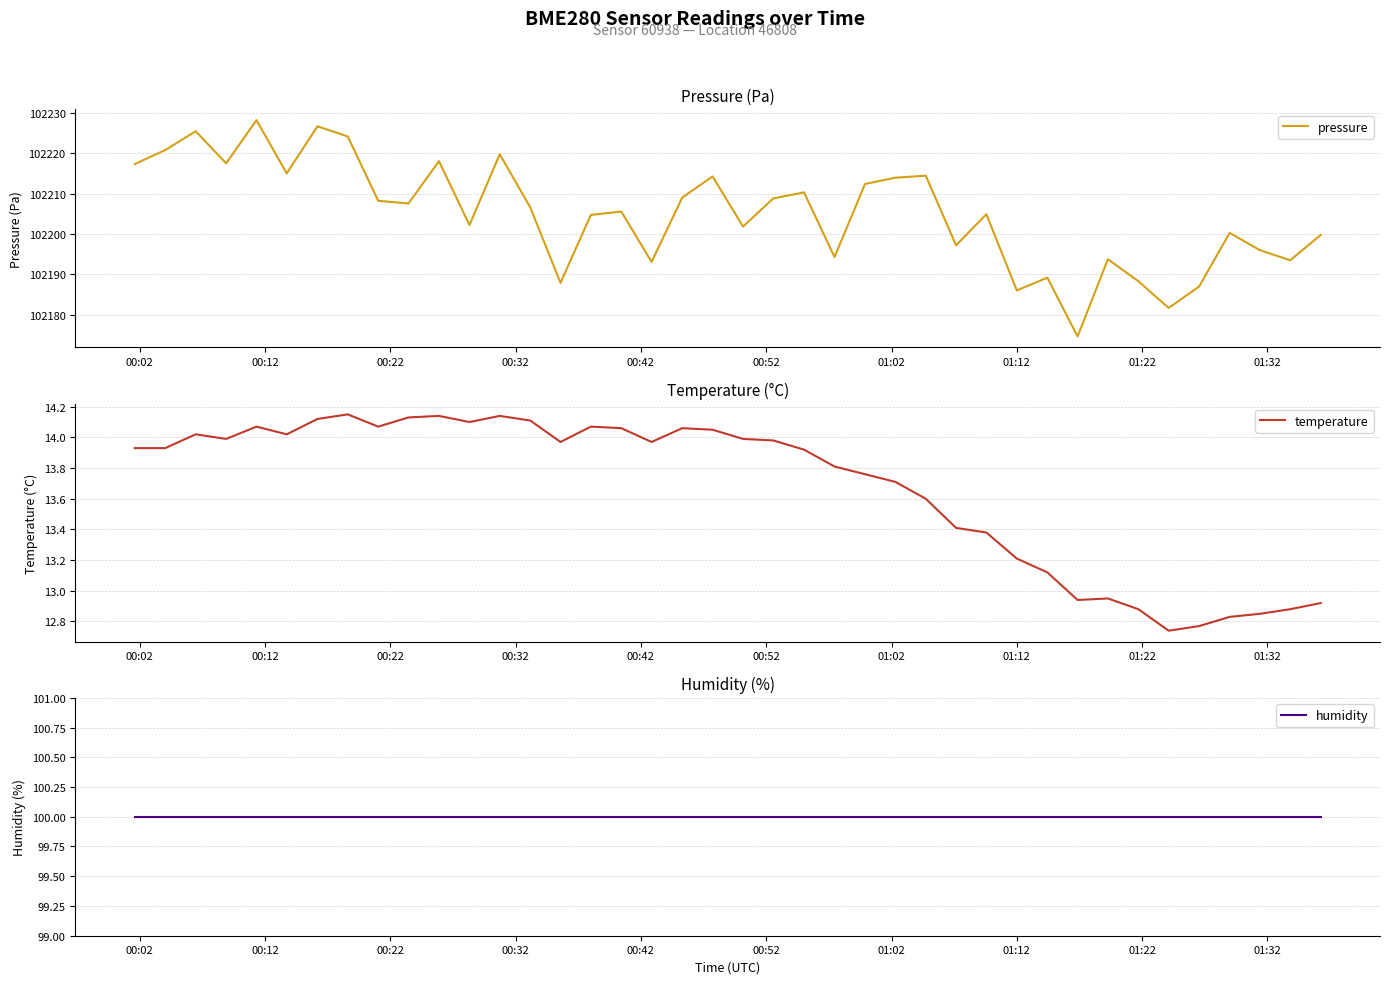

True or false: temperature has more than 0 interior local peaks.

True